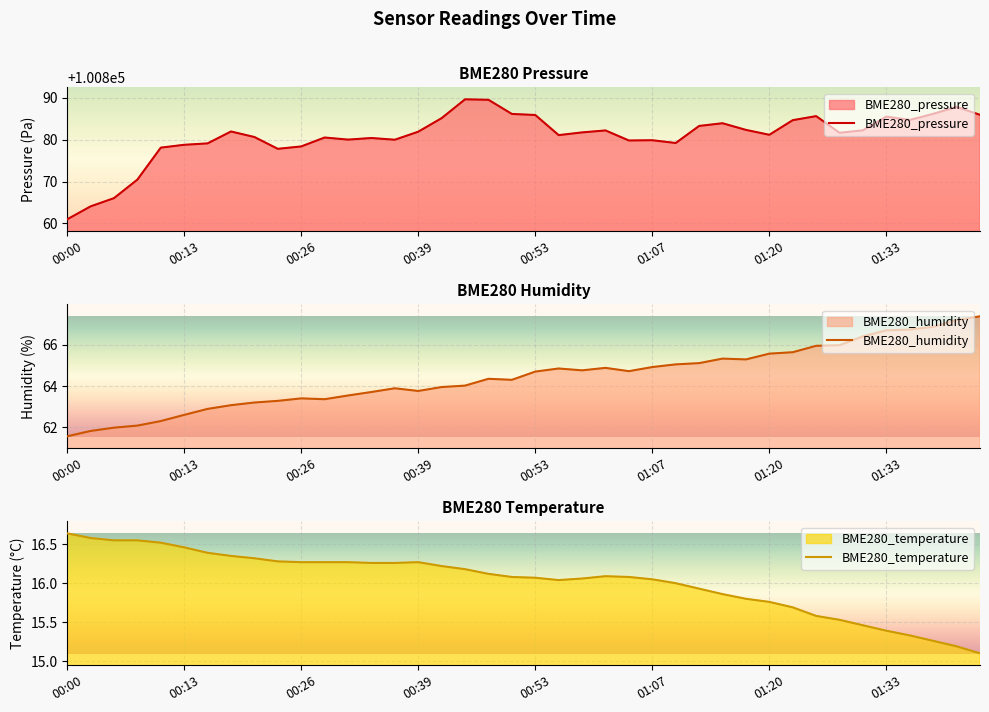

Is it true that BME280_pressure equals 100861.0 at 00:00?

True